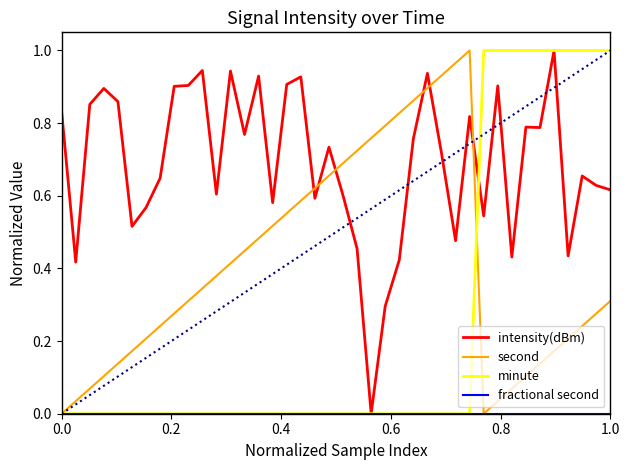

True or false: second and intensity(dBm) cross at least once.

True